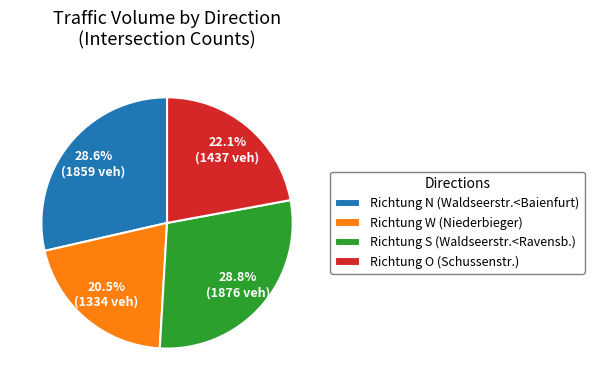

To the nearest percent, what is the average slice percentage?

25%